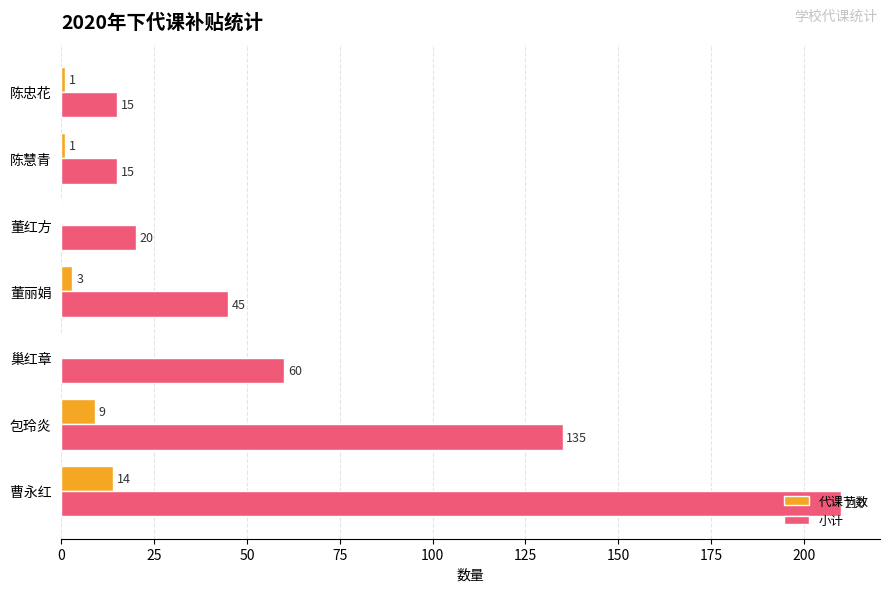

The value of 小计 at 巢红章 is 40. True or false?

False